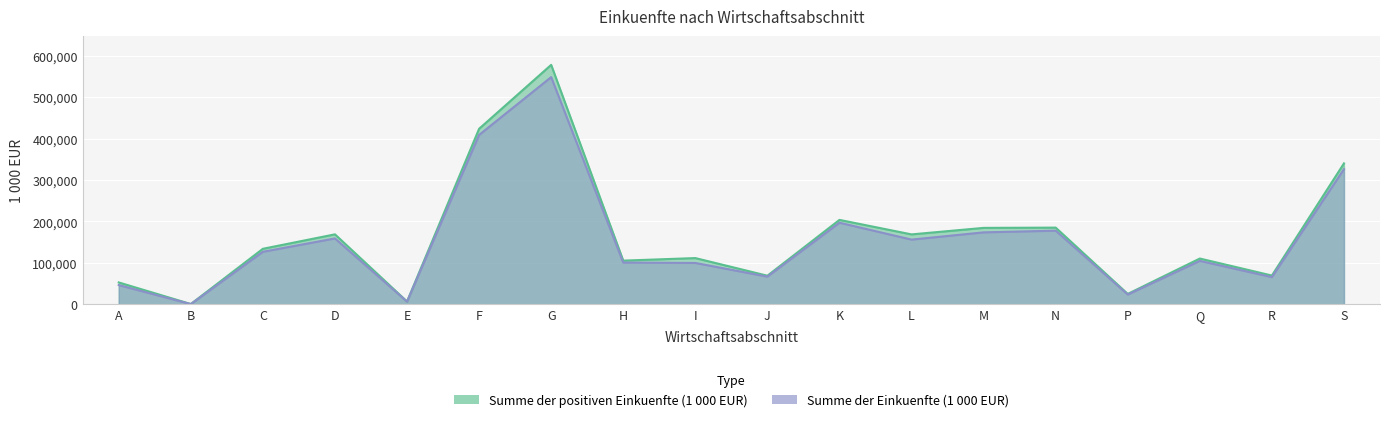

Reading left to right, extract all data points from this chart.

Summe der positiven Einkuenfte (1000 EUR): 52670	530	133924	168831	6635	423738	578131	105351	111500	68914	203723	168697	184430	185061	24948	110404	69325	340173
Summe der Einkuenfte (1000 EUR): 46299	349	126668	158968	6316	408951	548551	100697	99754	66651	196920	156129	173626	177679	23389	104756	65479	326255